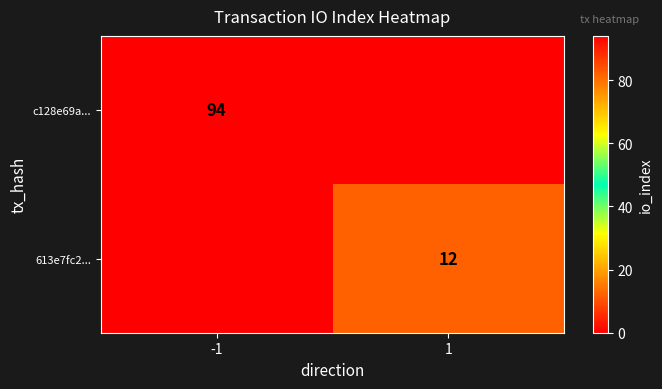

True or false: c128e69a... has a value of 94 at -1.

True